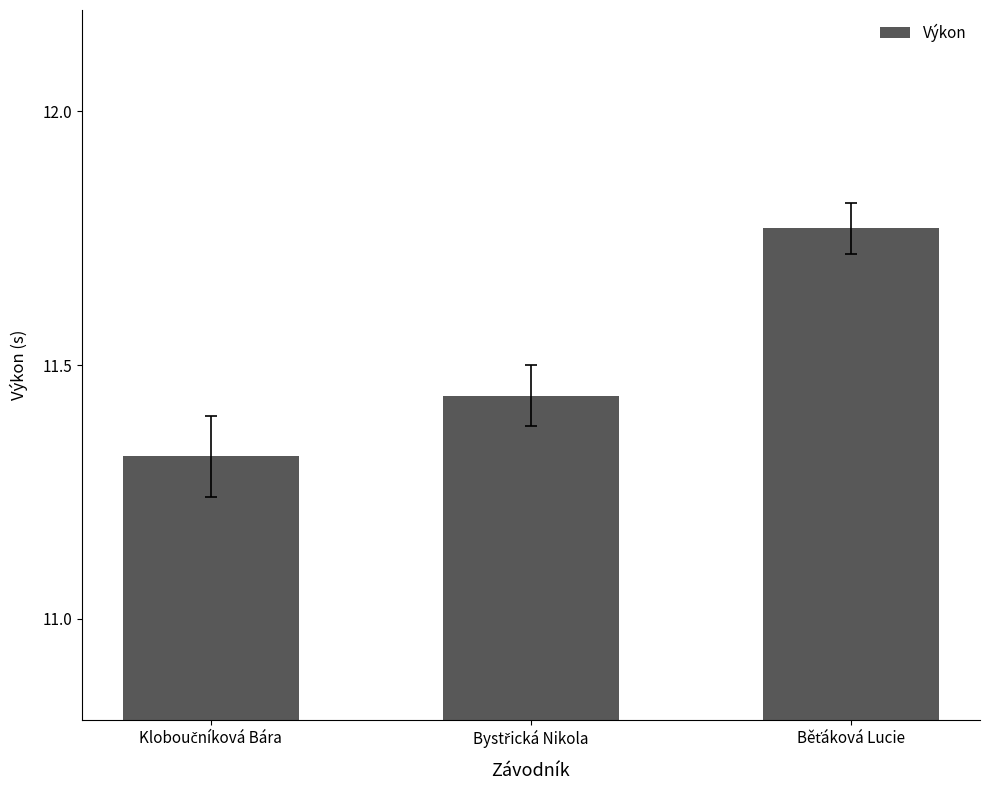

What is the average value?

11.5